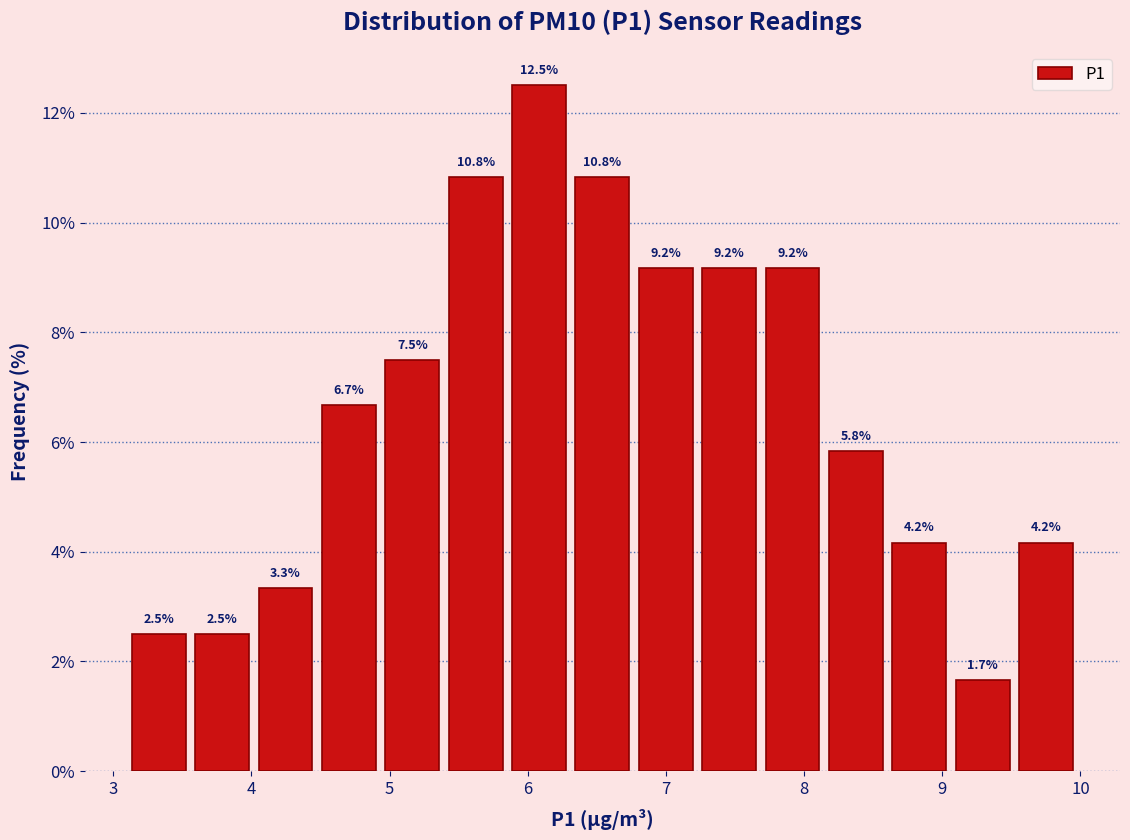

Reading left to right, transcribe this chart: for each bar, give the range it covers on the x-axis and its height. The bar edges are not printed on the chart, so give them approximately, as read against the axis.

3.1 to 3.6: 2.5
3.6 to 4.0: 2.5
4.0 to 4.5: 3.3
4.5 to 4.9: 6.7
4.9 to 5.4: 7.5
5.4 to 5.9: 10.8
5.9 to 6.3: 12.5
6.3 to 6.8: 10.8
6.8 to 7.2: 9.2
7.2 to 7.7: 9.2
7.7 to 8.1: 9.2
8.1 to 8.6: 5.8
8.6 to 9.1: 4.2
9.1 to 9.5: 1.7
9.5 to 10.0: 4.2